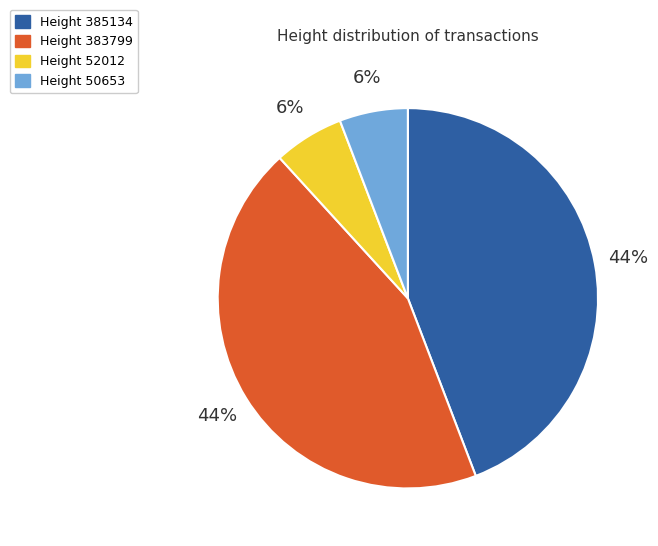

Do Height 50653 and Height 52012 together represent more than half of the pie?

No